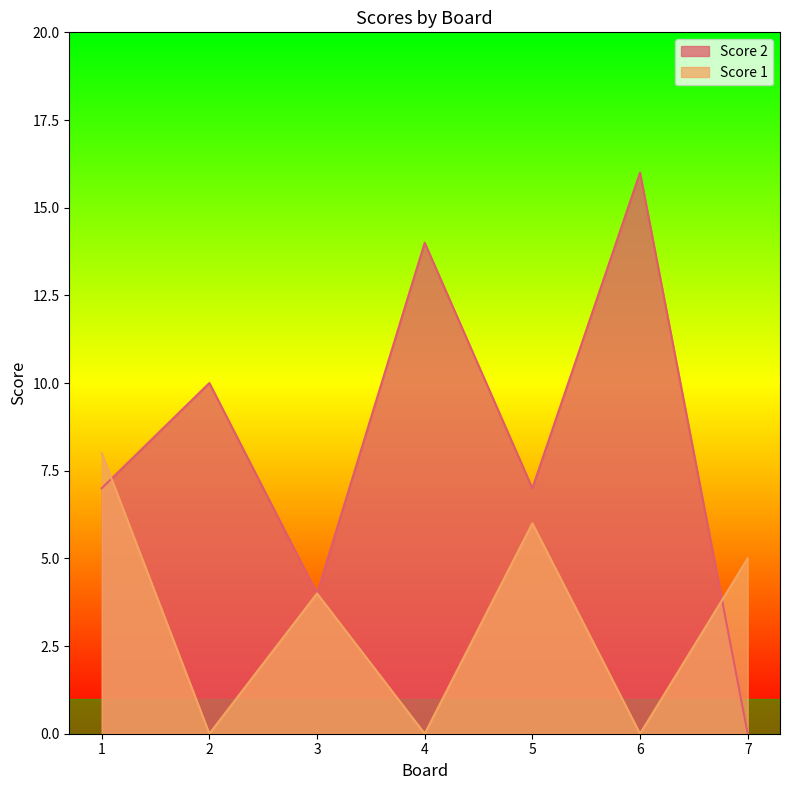

True or false: Score 1 has more than 1 interior local peaks.

True